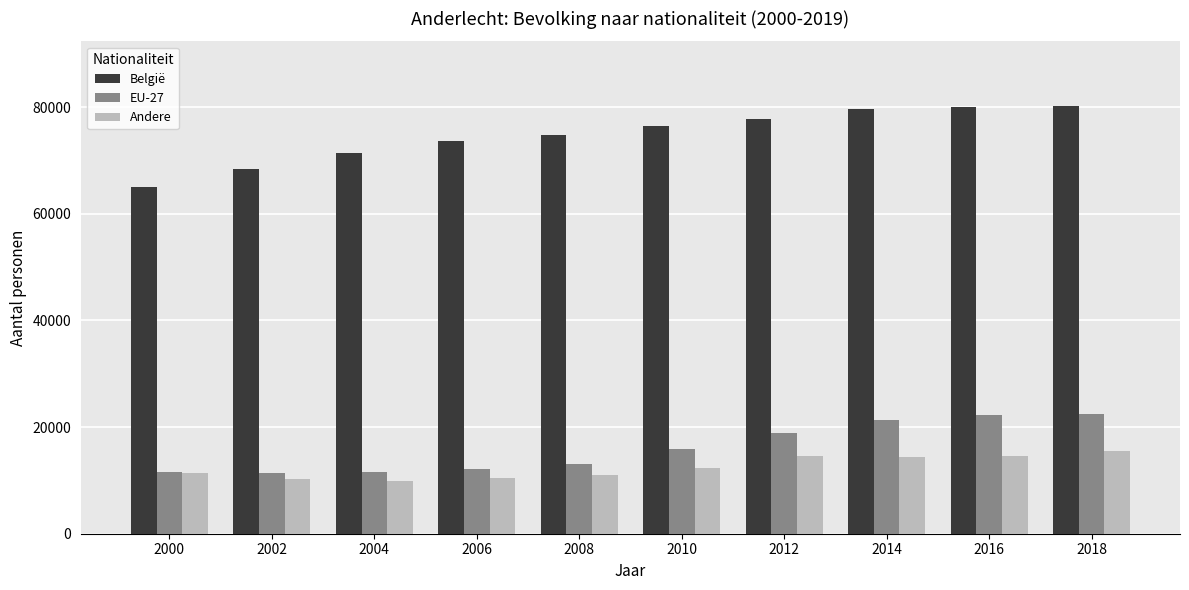

The value of België at 2008 is 123806. True or false?

False